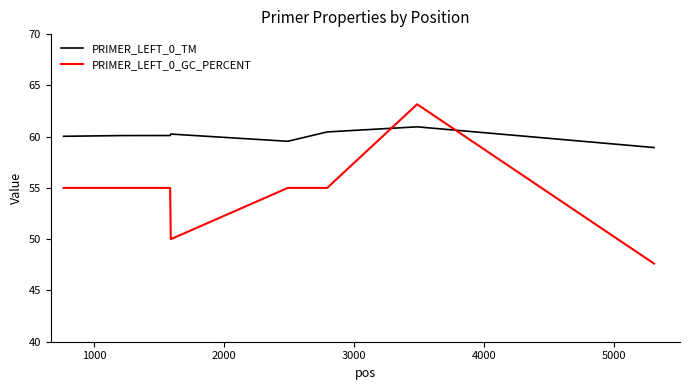

Which series has the largest range (max minus min)?

PRIMER_LEFT_0_GC_PERCENT